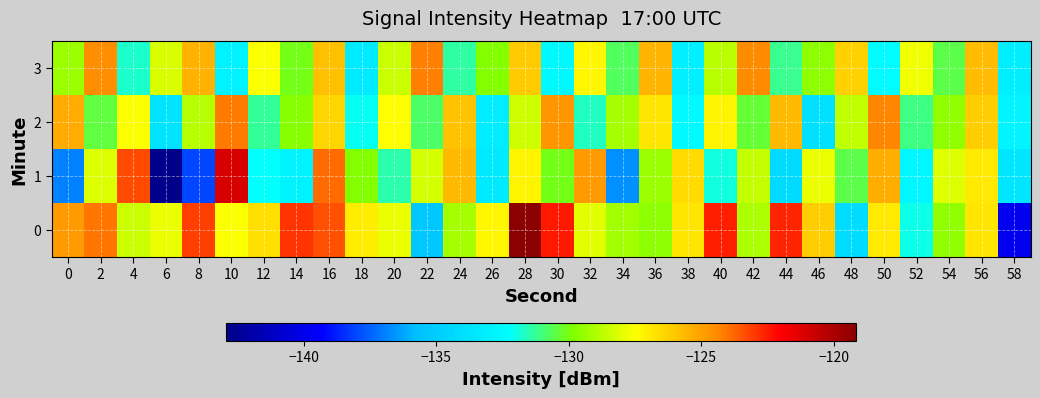

Between 2 and 10, which is larger?

2